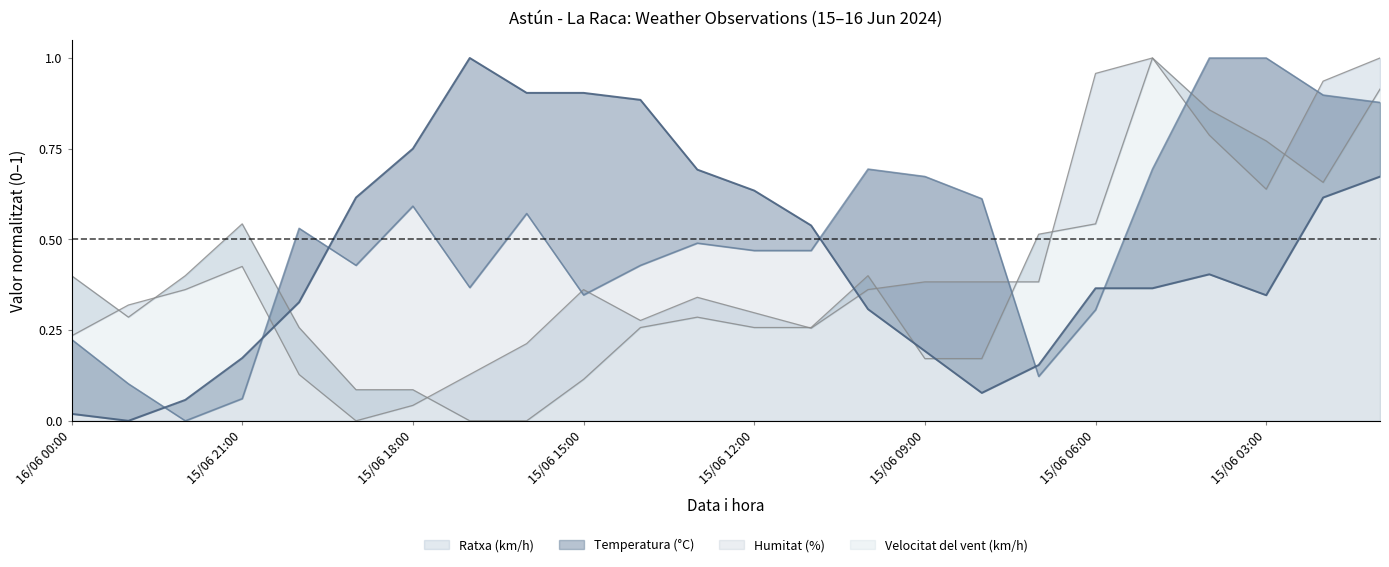

What position from the right is 15/06 16:00?

16